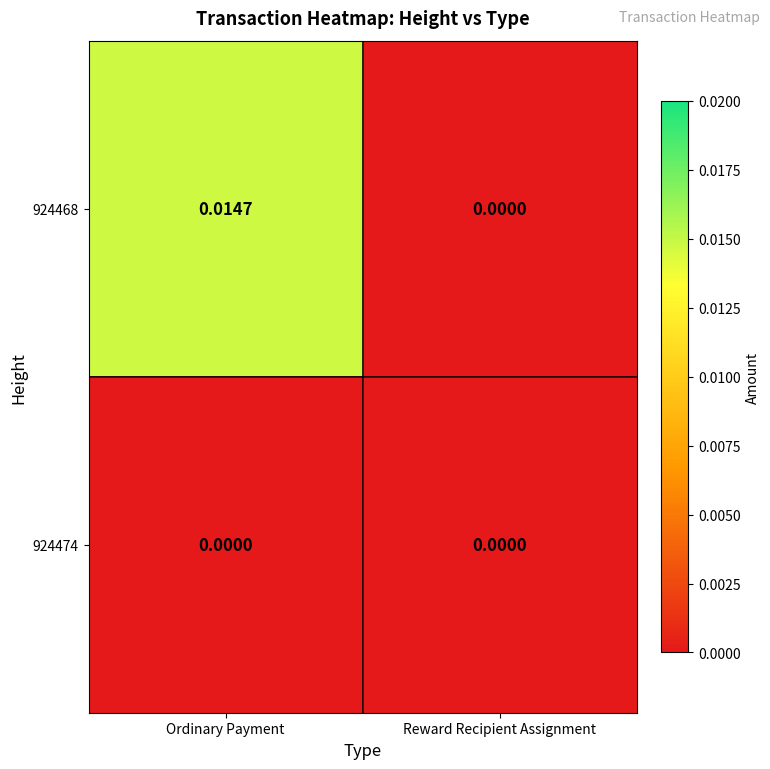

List the series in order of their overall mean, highest first.

924468, 924474